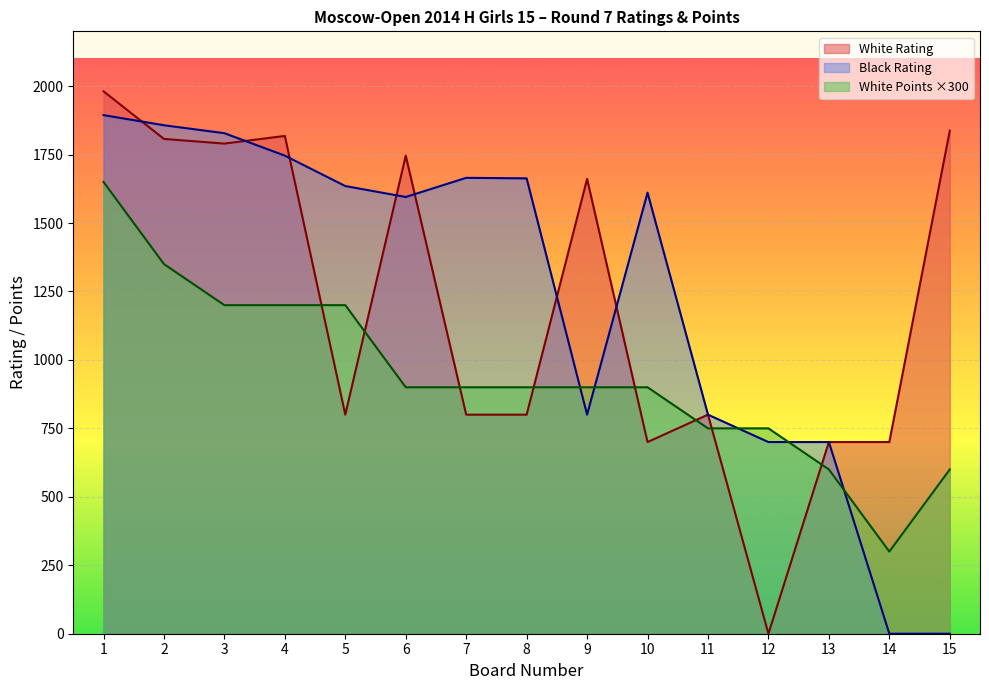

At 6, list the series in order from largest to smallest.

White Rating, Black Rating, White Points ×300